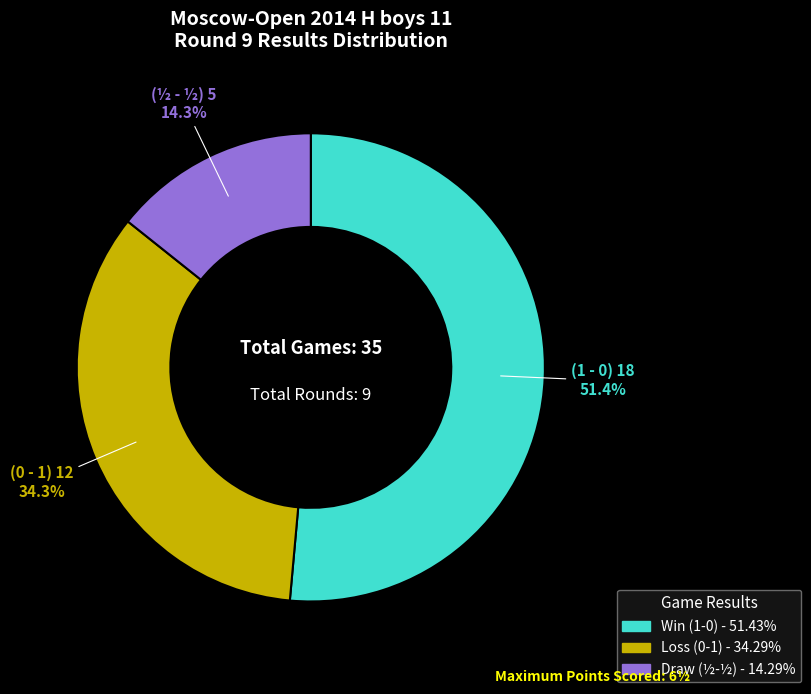

Is there a majority slice in this chart?

Yes